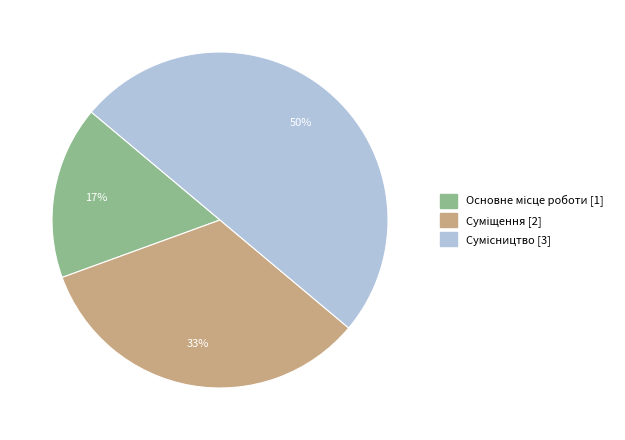

To the nearest percent, what is the difference between the largest and smallest slice percentages?

33%